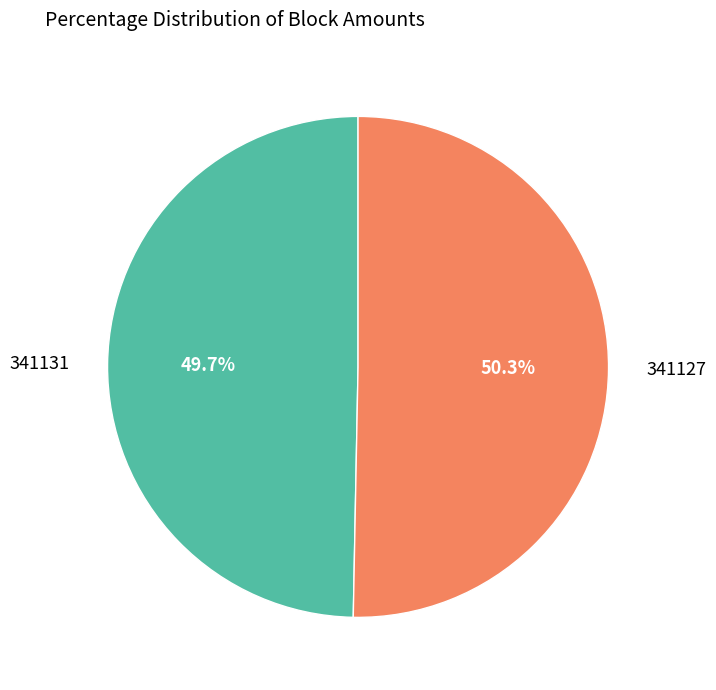

How many slices are in this pie chart?

2